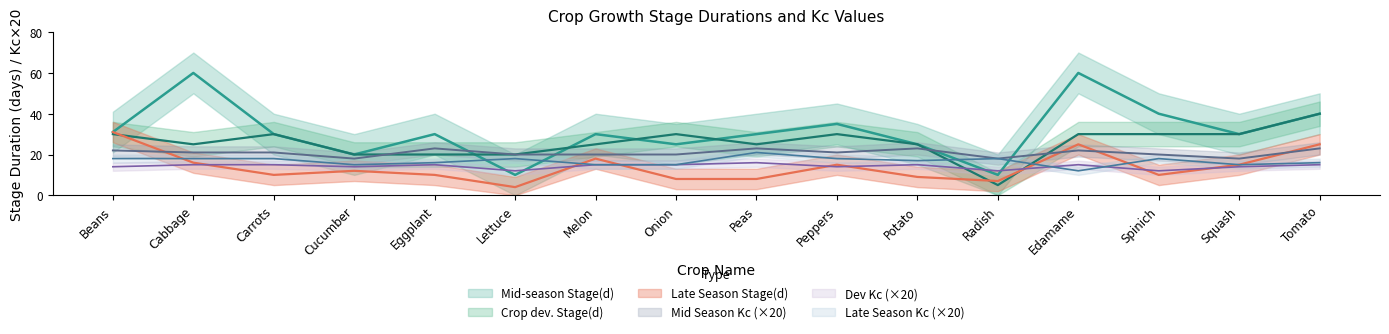

Does the chart have visible grid lines?

No